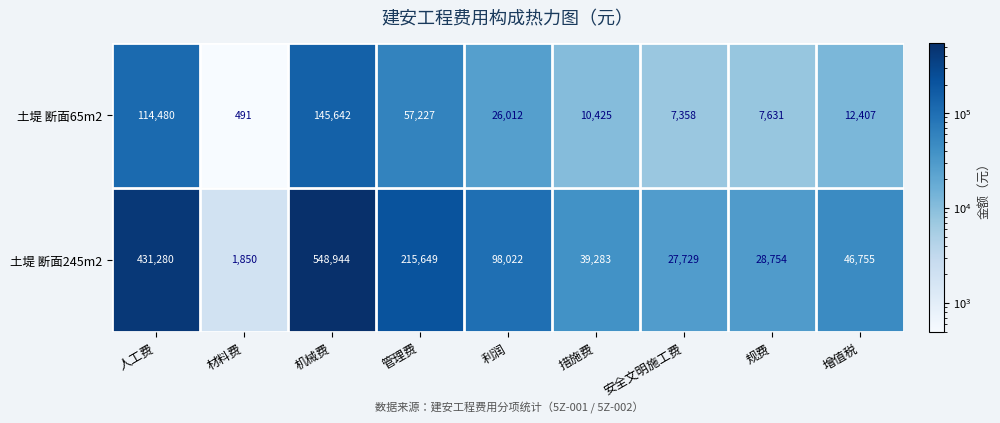

List the series in order of their overall mean, lowest first.

土堤 断面65m2, 土堤 断面245m2